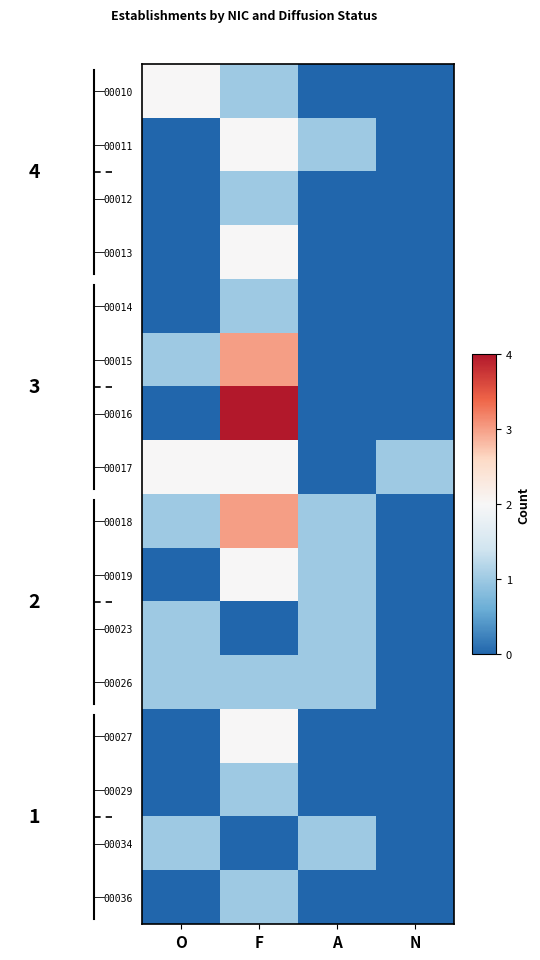

What is the maximum value shown in the chart?

4